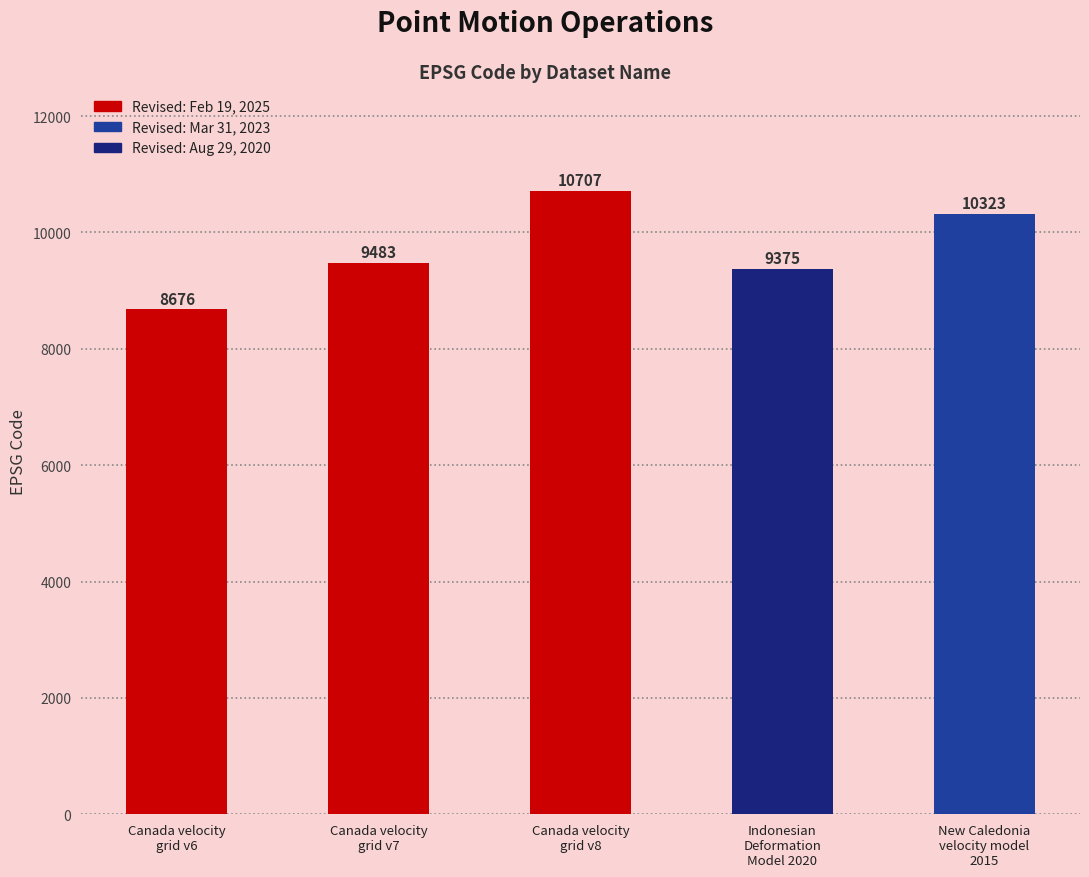

What is the ratio of the value at New Caledonia
velocity model
2015 to the value at Canada velocity
grid v6?

1.2